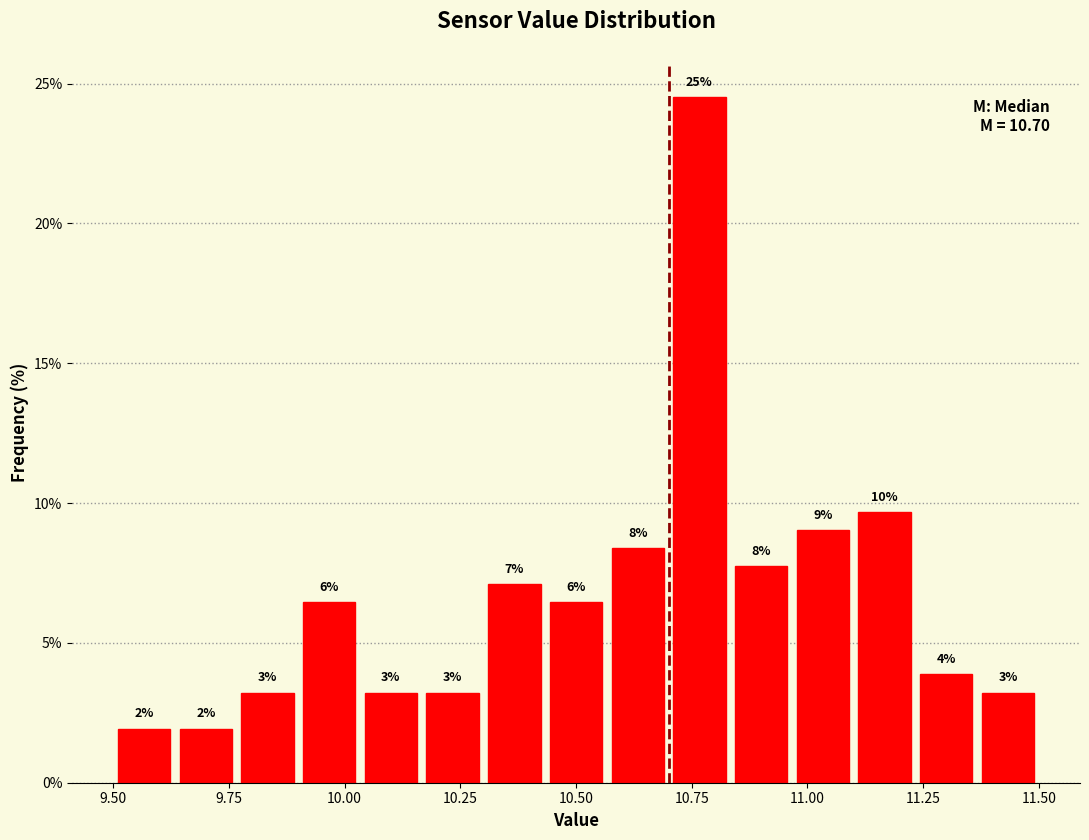

Around what value on the x-axis is the tallest bar? Give the approximate position of its centre, as read against the axis.

10.75